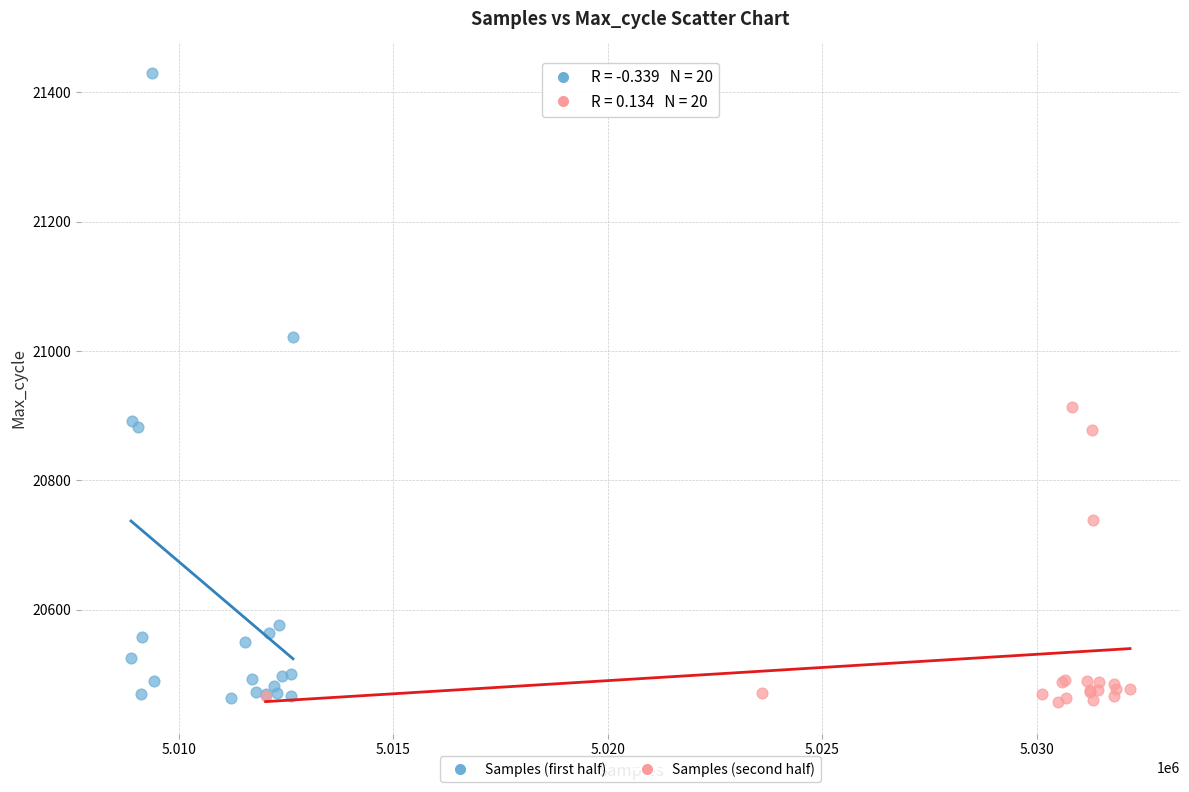

Which series has the widest spread of Y values?

Samples (first half)